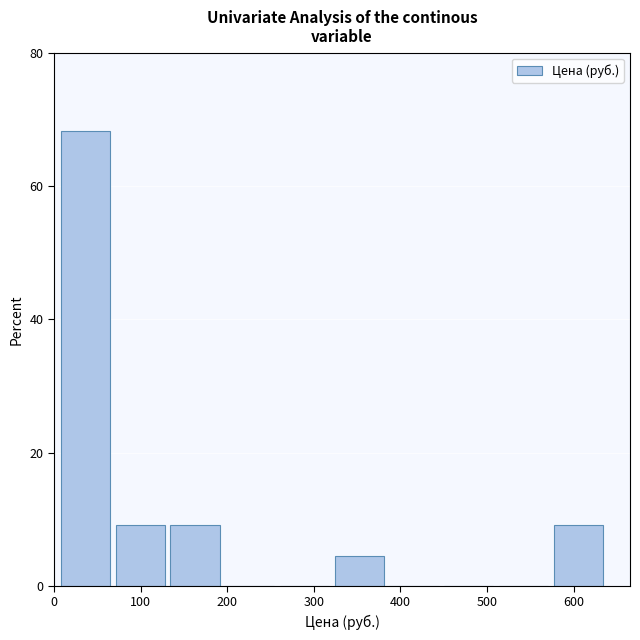

What is the height of the bar covering 580 to 640 on the x-axis? Neither the bar edges nor the heights are printed on the chart, so give them approximately, as read against the axes.

10